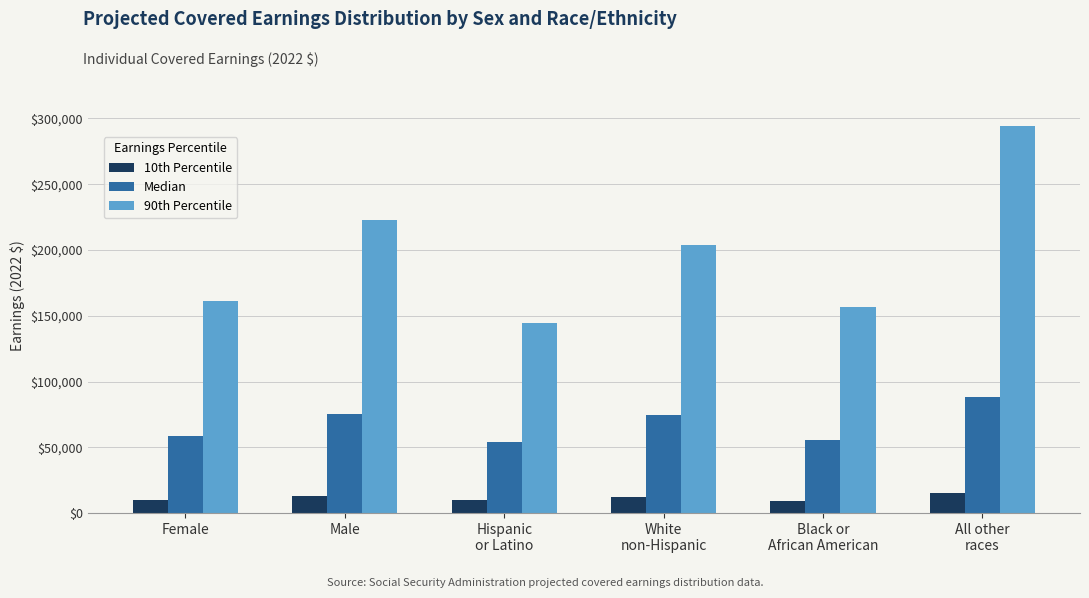

How many bars are there in each group?

3